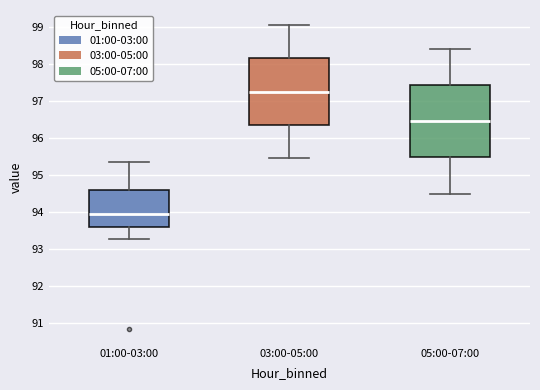

Reading left to right, transcribe this box plot: for each box, give where its median line is, the range the box spans, and where its two whiskers end, as read against the y-axis. The values are not printed on the chart, so give them approximately, as read against the axis.

01:00-03:00: median 93.9, box 93.6 to 94.6, whiskers 93.3 to 95.4
03:00-05:00: median 97.3, box 96.4 to 98.1, whiskers 95.5 to 99.0
05:00-07:00: median 96.5, box 95.5 to 97.4, whiskers 94.5 to 98.4